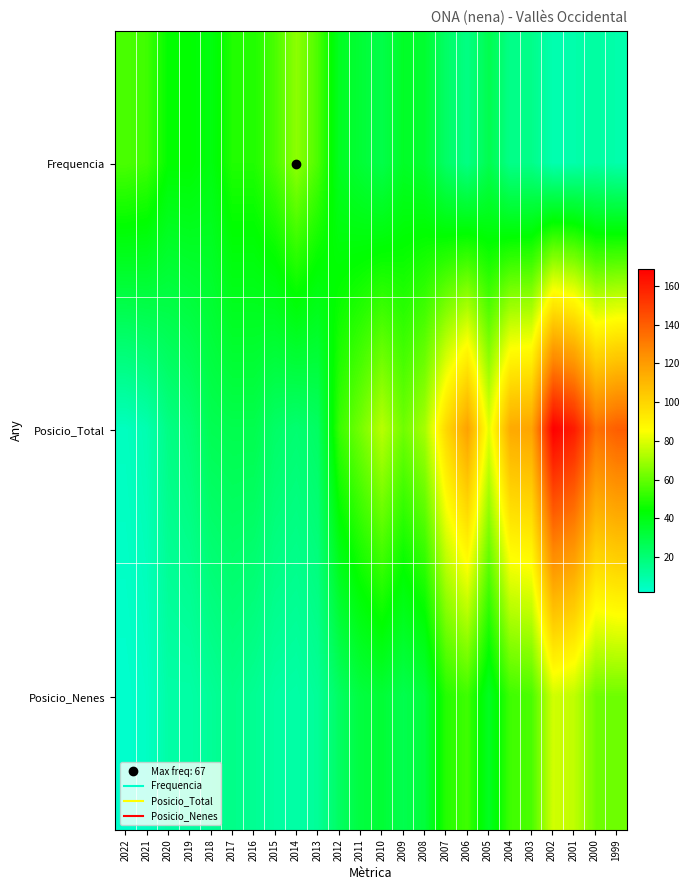

What is the spread (max minus min) of values at 2019?

34